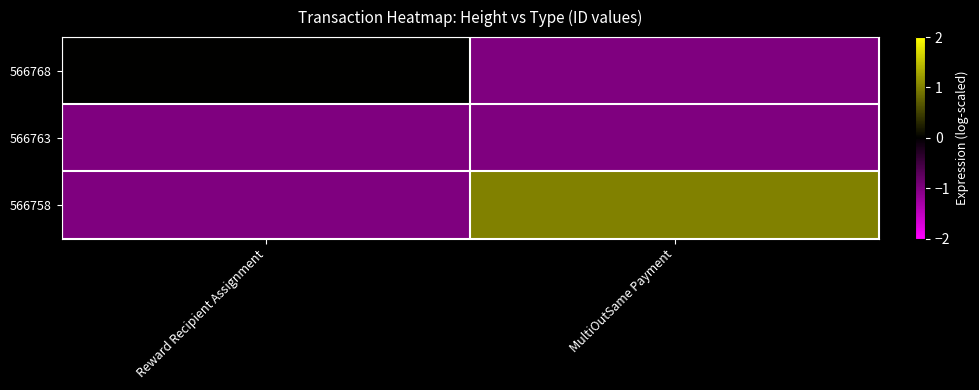

Reading right to left, transcribe all the data shown in this chart.

566768: MultiOutSame Payment=-1.0	Reward Recipient Assignment=0.0
566763: MultiOutSame Payment=-1.0	Reward Recipient Assignment=-1.0
566758: MultiOutSame Payment=1.0	Reward Recipient Assignment=-1.0